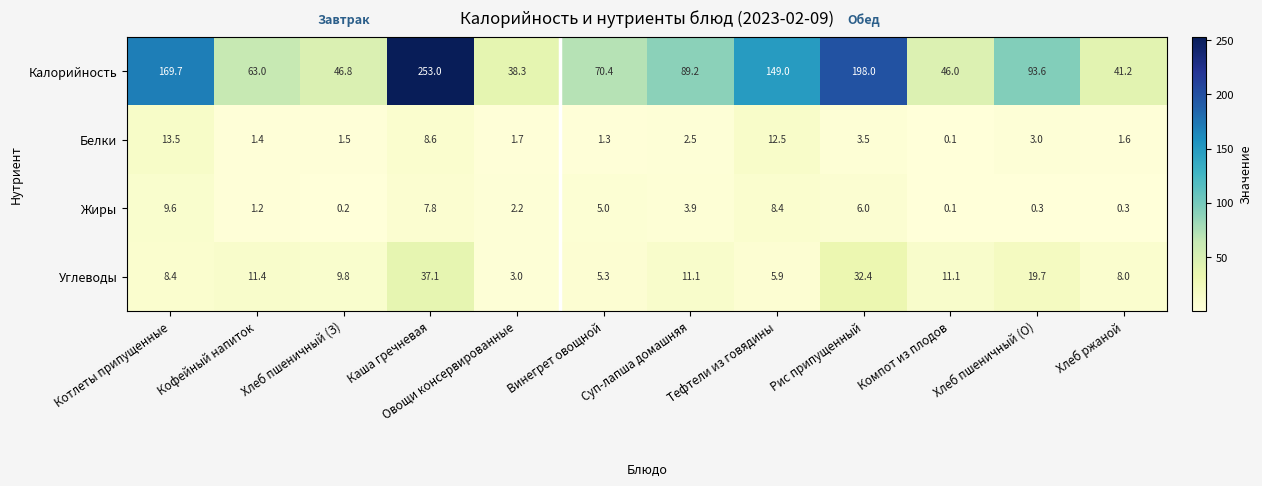

What is the difference between the Белки values at Тефтели из говядины and Хлеб пшеничный (О)?

9.5